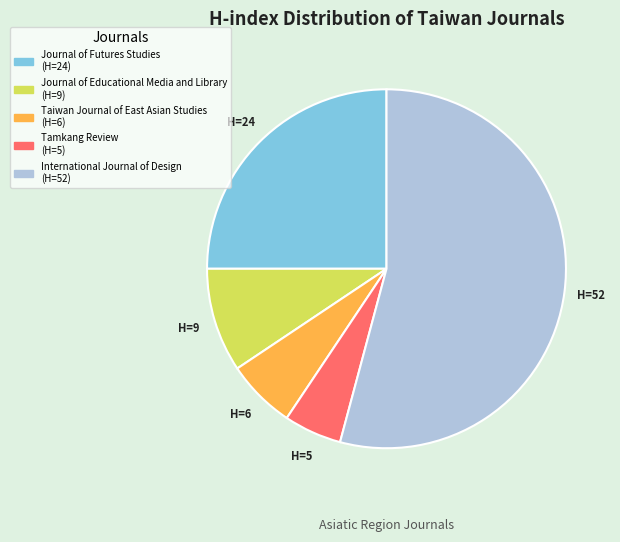

Rank the categories by value from highest to lowest.

International Journal of Design, Journal of Futures Studies, Journal of Educational Media and Library, Taiwan Journal of East Asian Studies, Tamkang Review